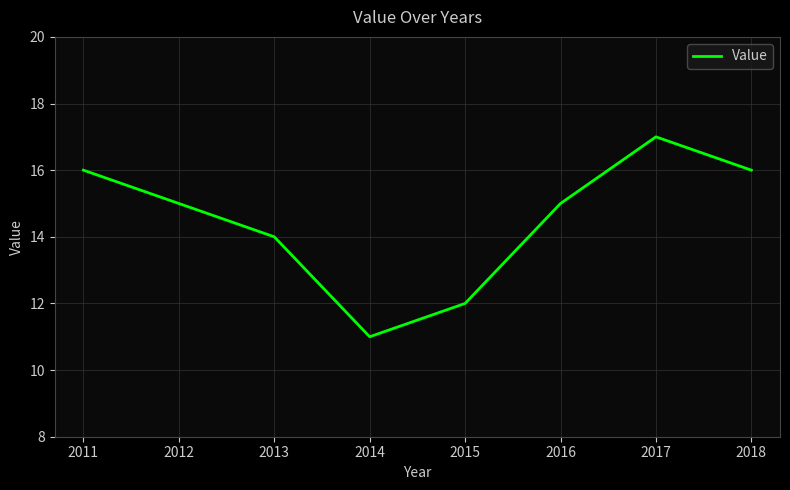

Which category has the highest value across all series?

2017